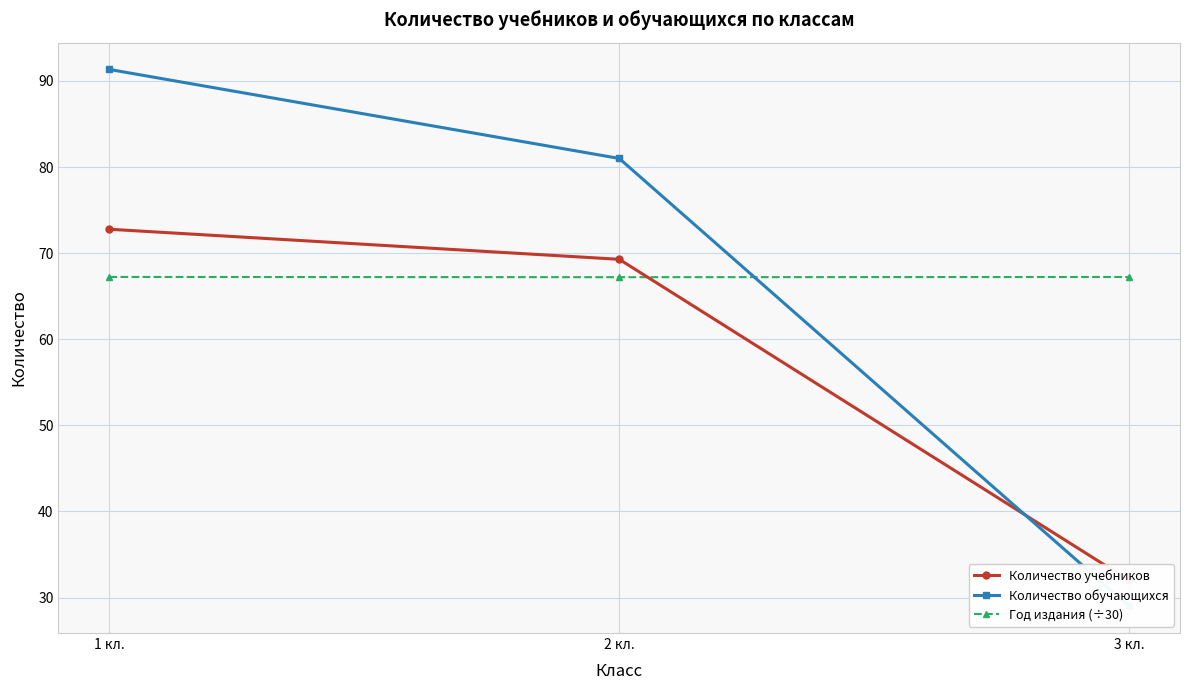

How many lines are shown in the chart?

3